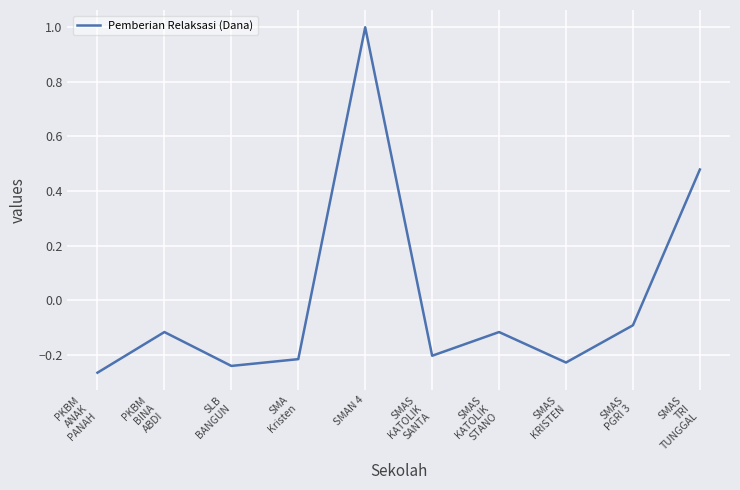

Is it true that the value at SLB
BANGUN is -0.4?

False